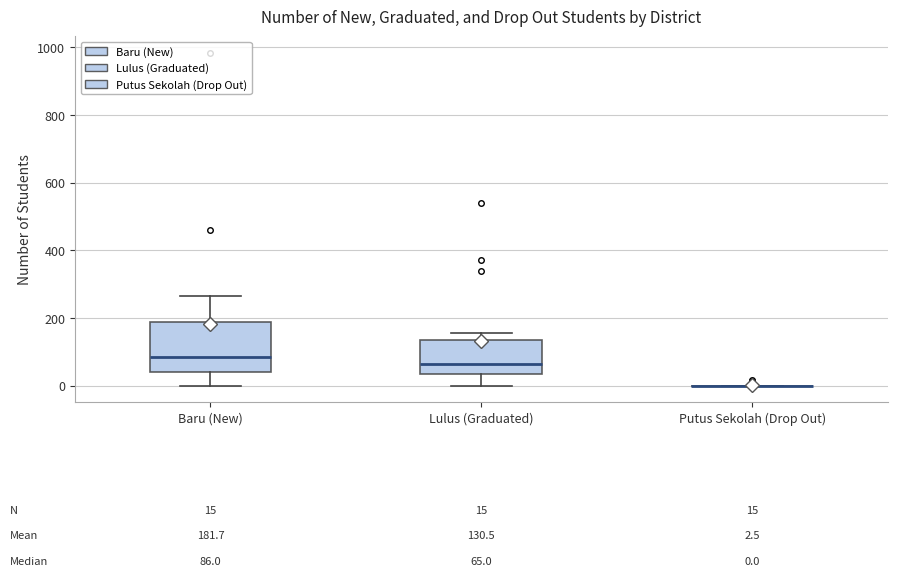

Comparing the boxes themselves (not the whiskers), which one is the tallest?

Baru (New)